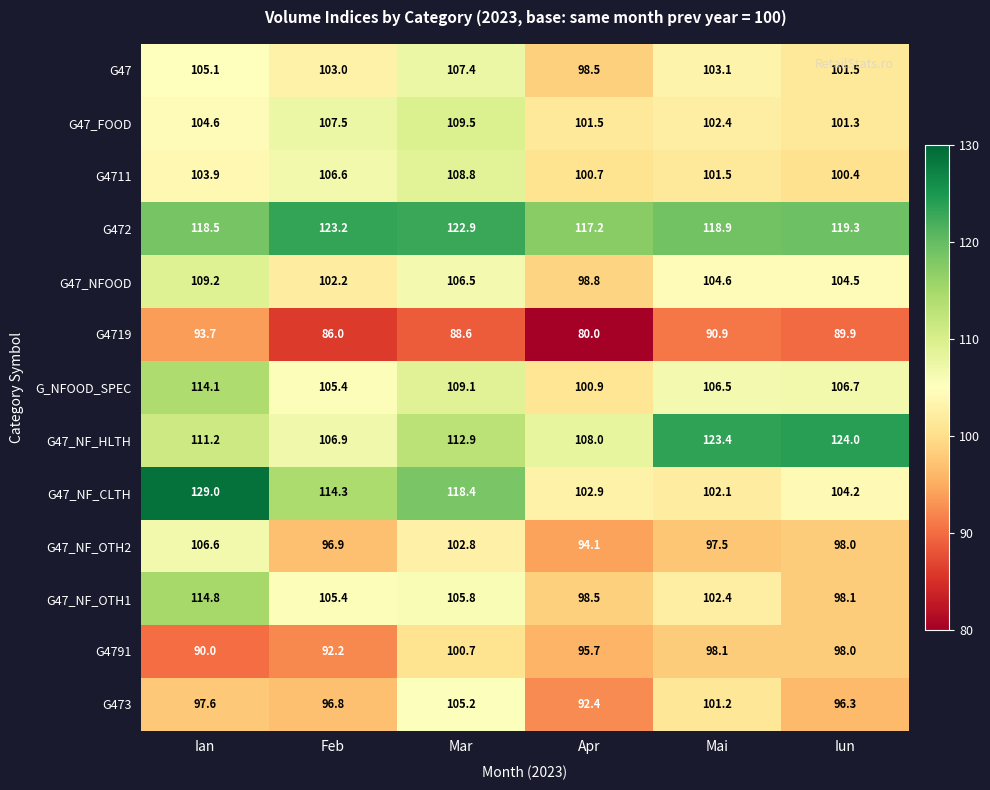

What is the minimum value shown in the chart?

80.0